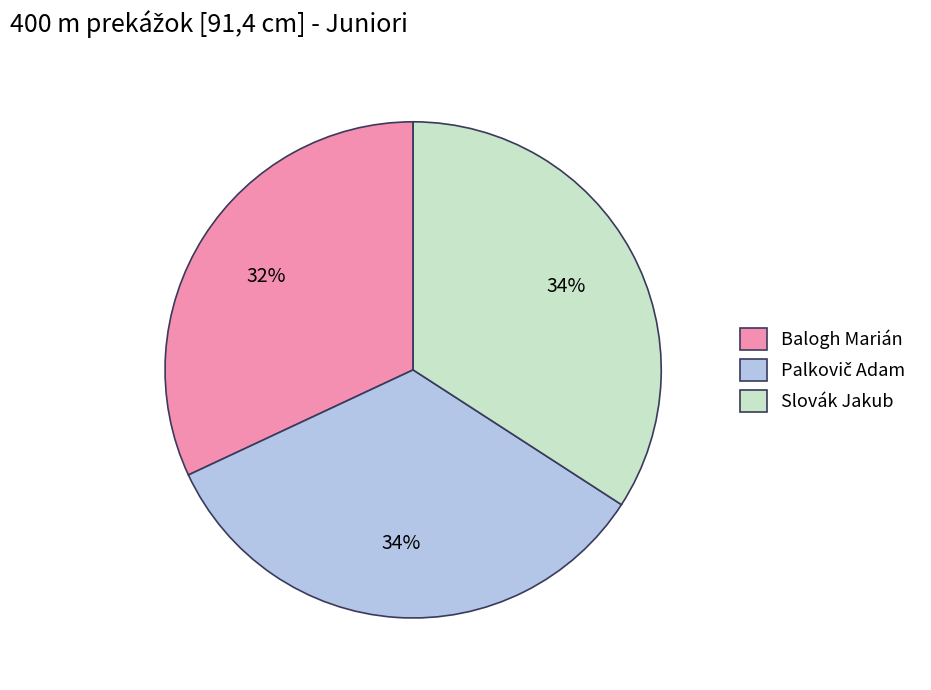

Is it true that Slovák Jakub is 34% of the pie?

True